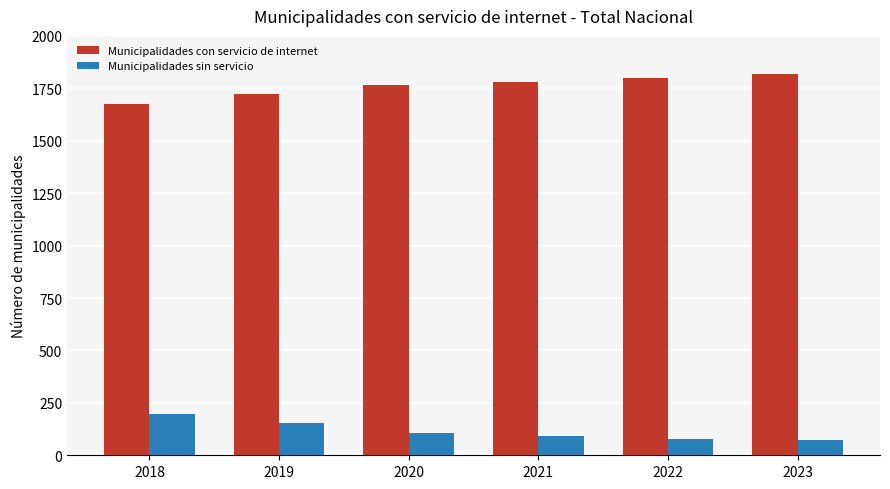

At how many categories does at least one series exceed 286?

6